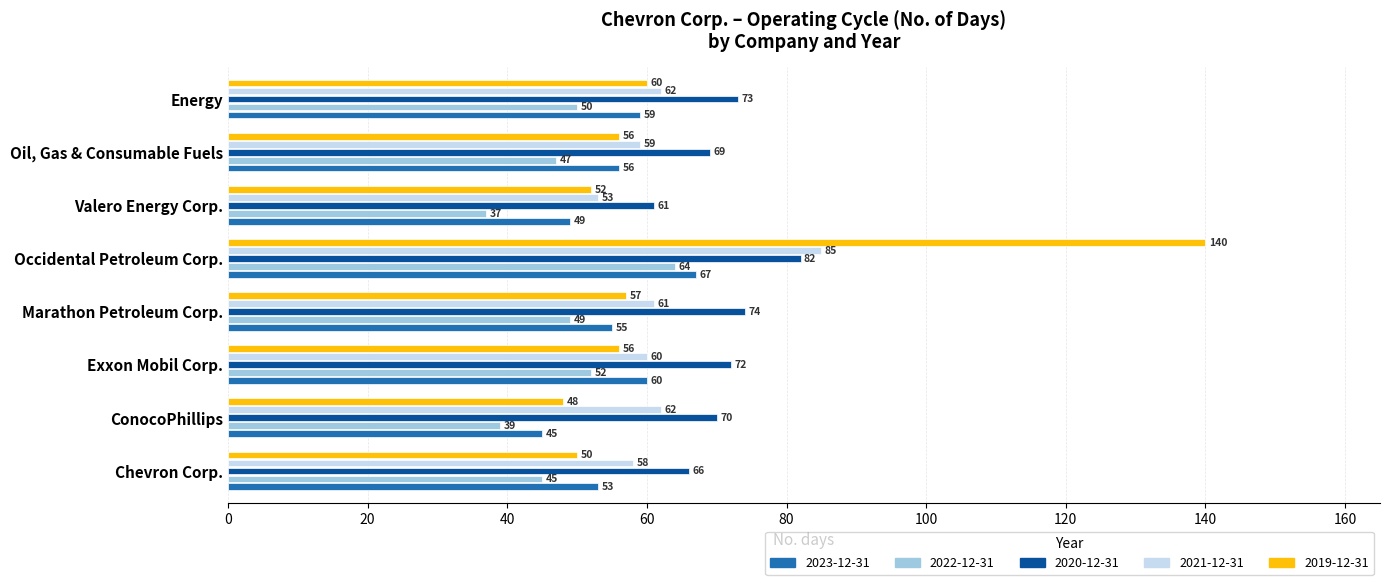

At how many categories does at least one series exceed 104?

1